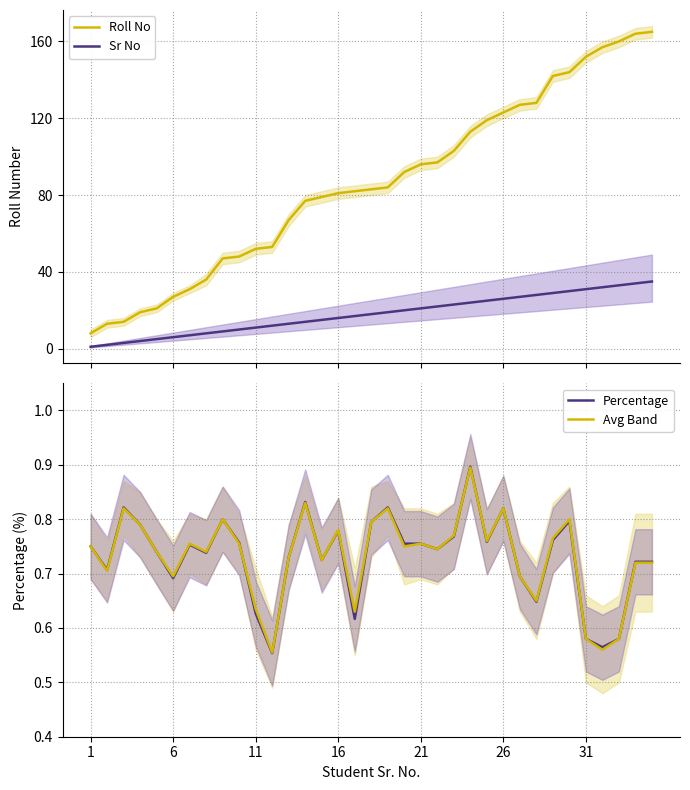

What is the highest value of the Percentage series?

0.9